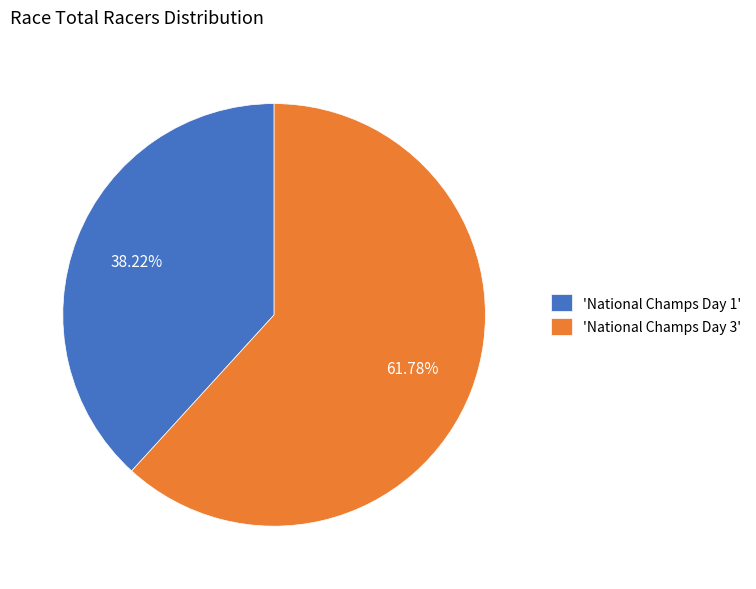

Combined, do 'National Champs Day 1' and 'National Champs Day 3' account for over 50%?

Yes